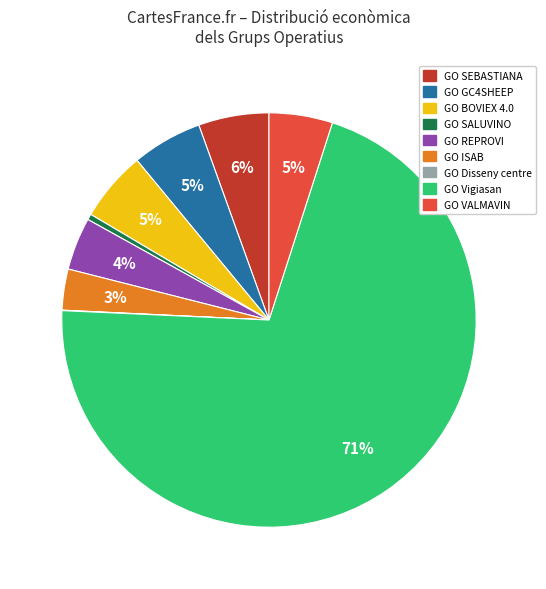

True or false: GO ISAB accounts for 14% of the total.

False